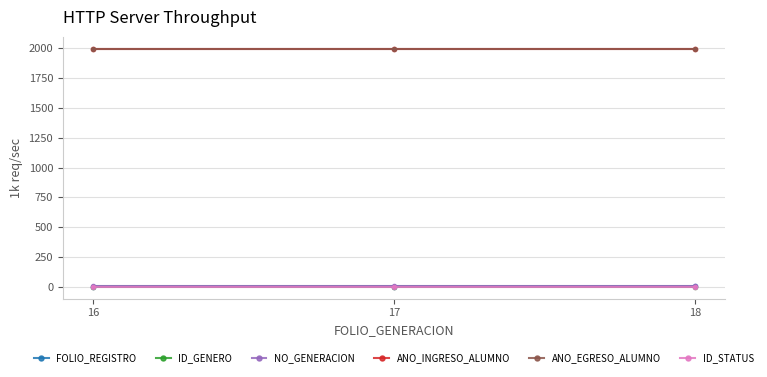

What is the maximum value shown in the chart?

1996